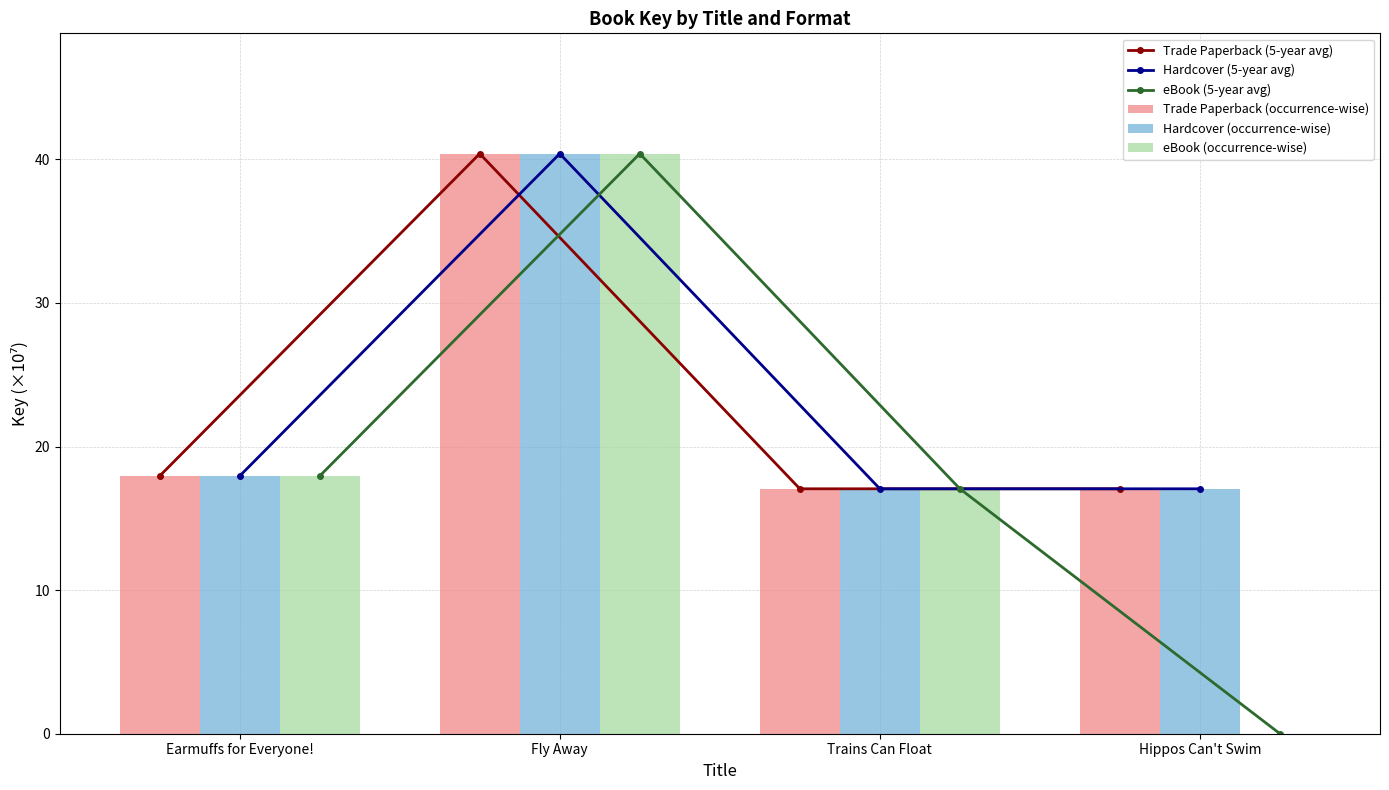

What is the greatest value displayed?

40.4